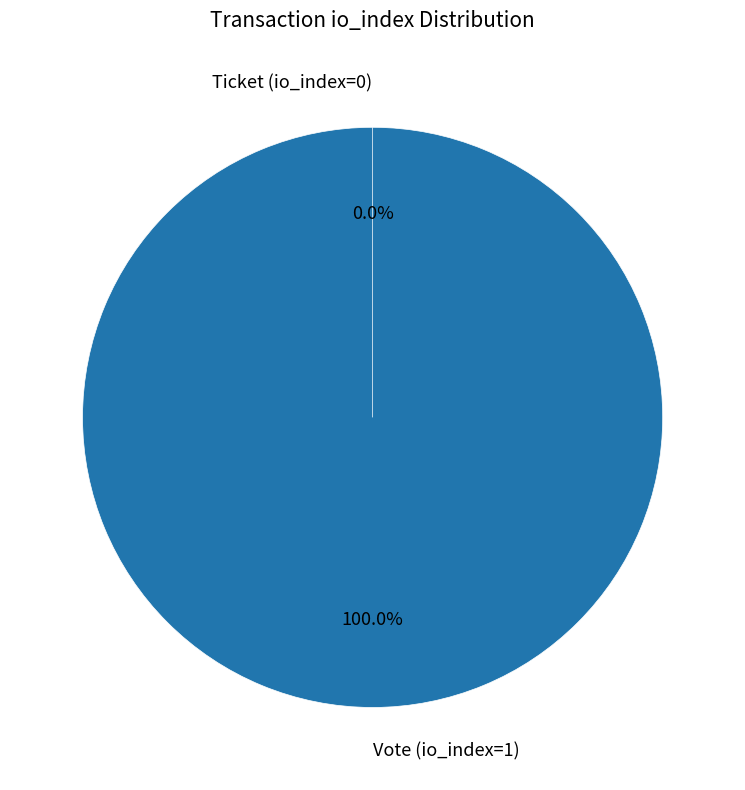

Count the number of slices in the pie.

2